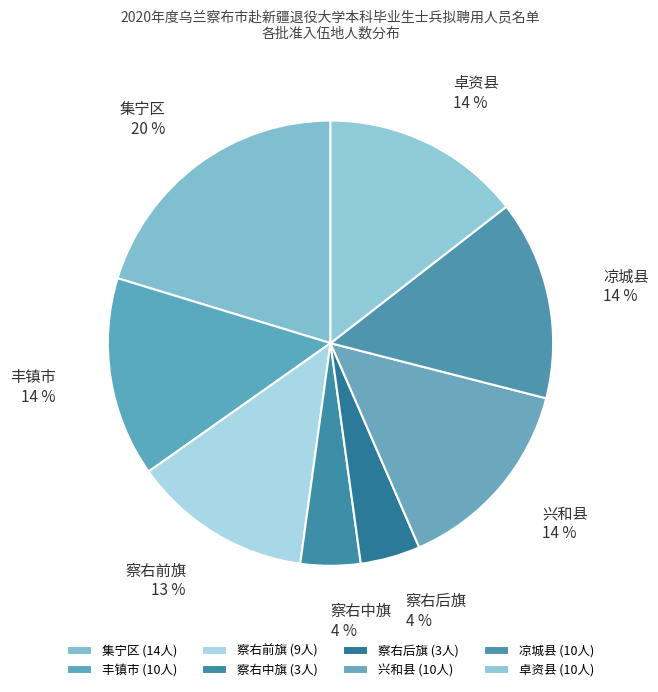

True or false: 察右中旗 accounts for 13% of the total.

False